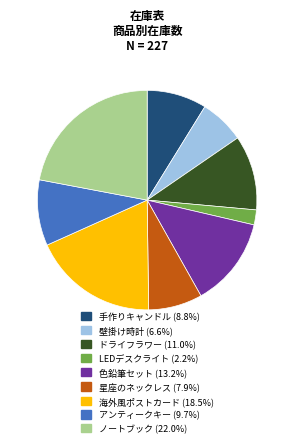

Which slice is the smallest?

LEDデスクライト